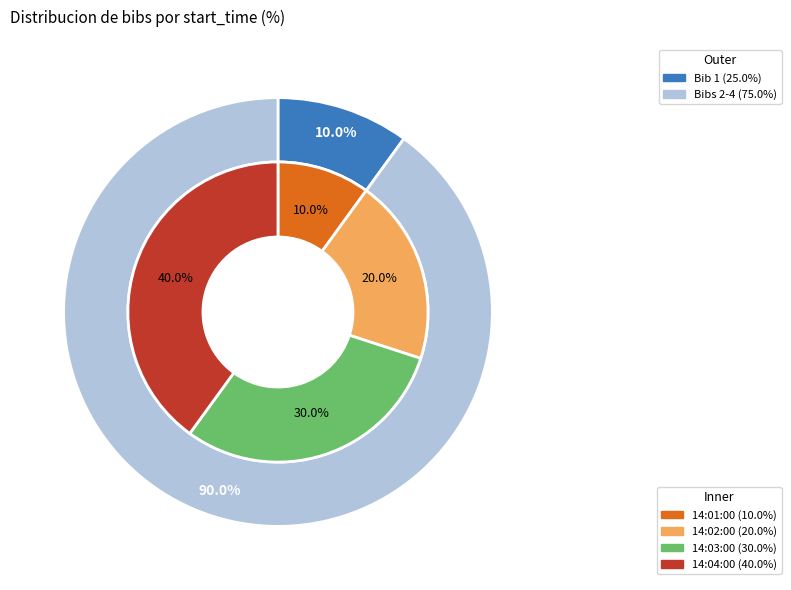

Which category has the smallest portion of the pie?

14:01:00